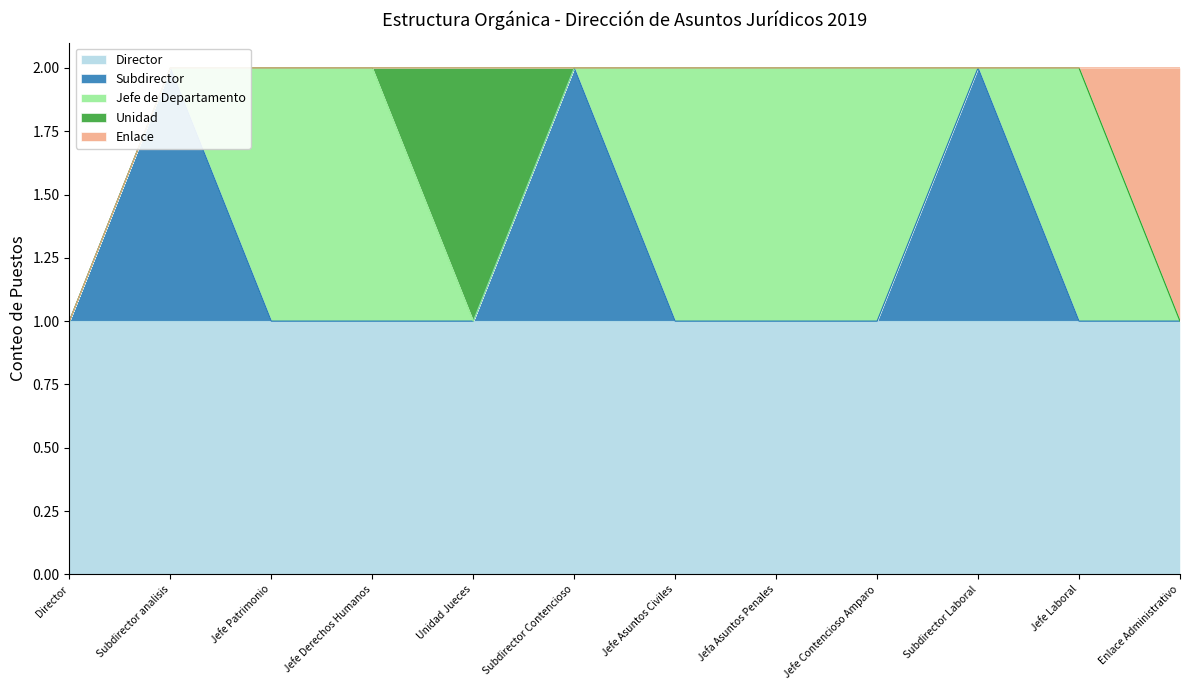

At how many categories does at least one series exceed 0?

12